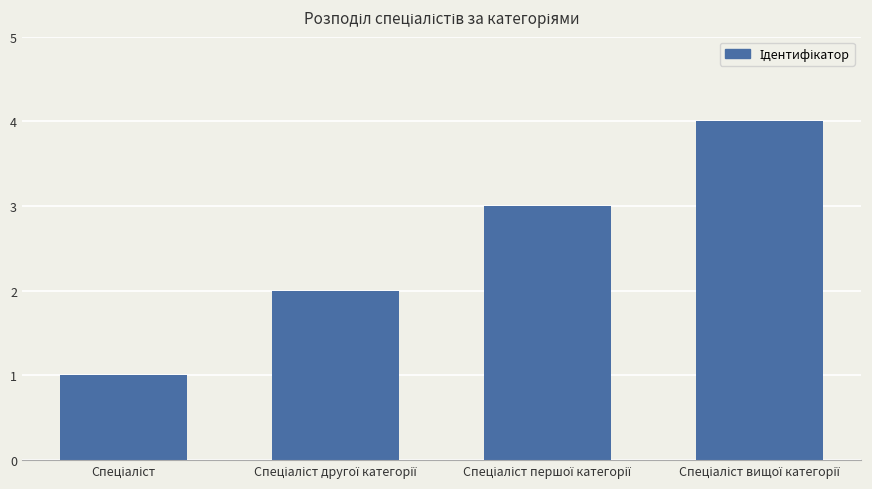

What is the sum of all values?

10